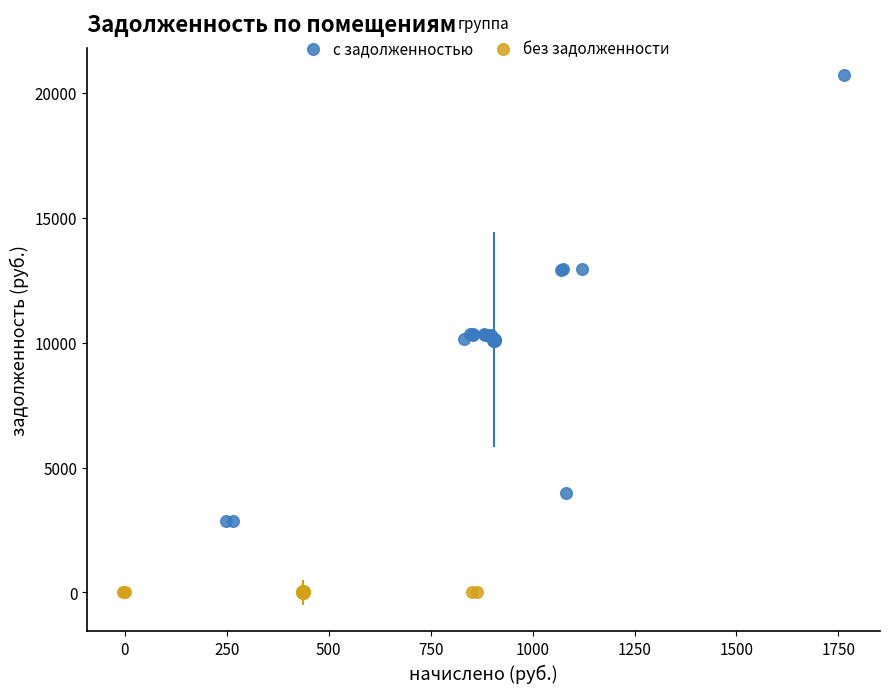

What are all the series names shown in the legend?

с задолженностью, без задолженности